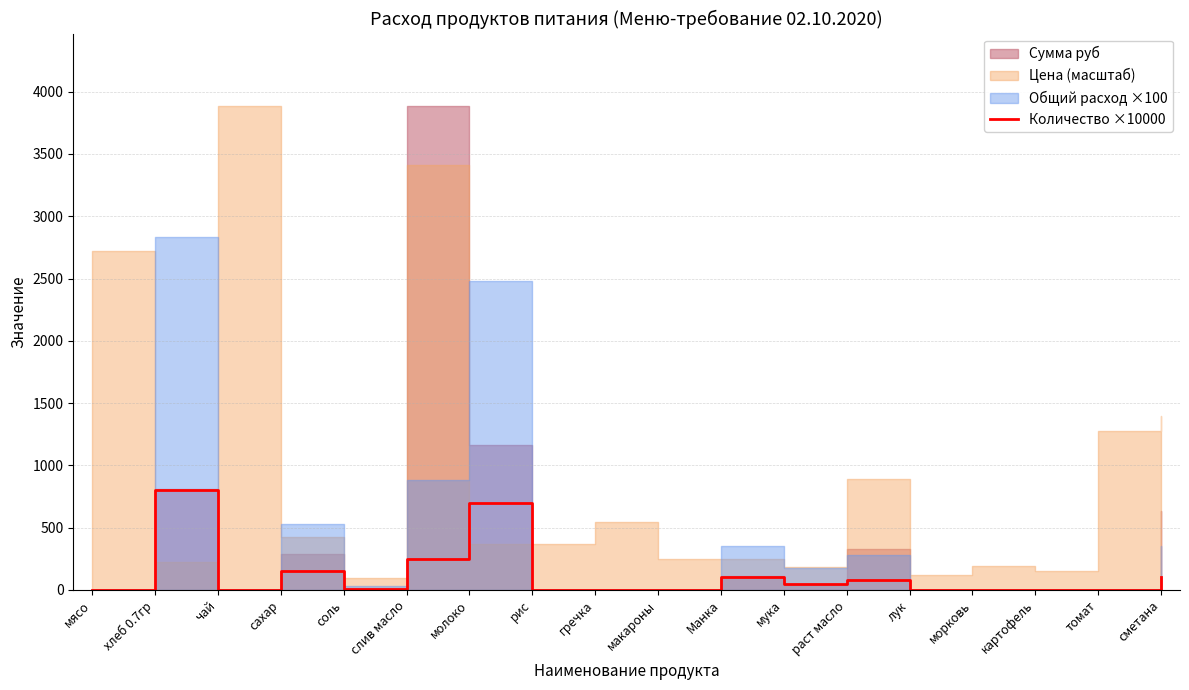

What is the sum of all values?

2240.0